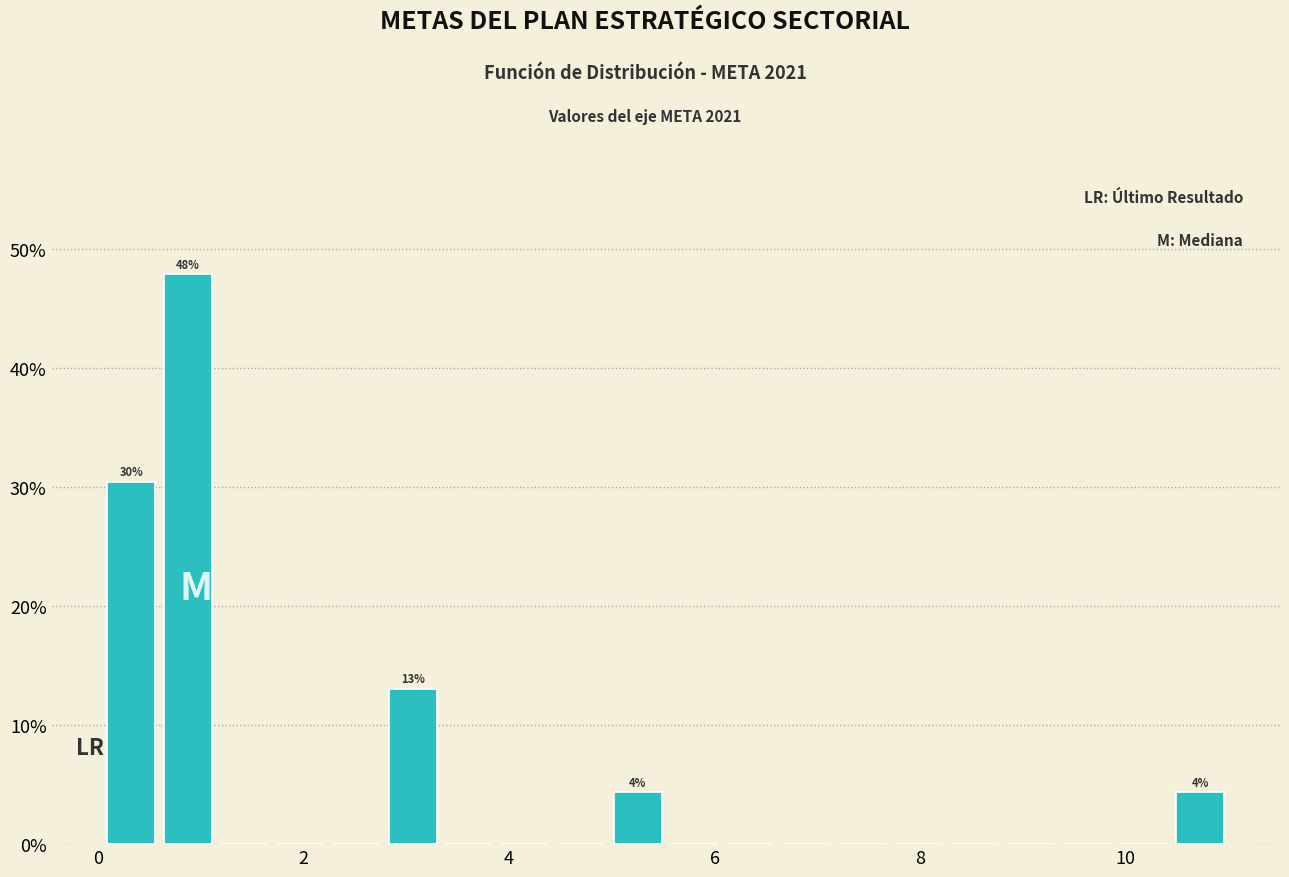

Read against the x-axis, roughly where is the centre of the tallest bar?

0.8